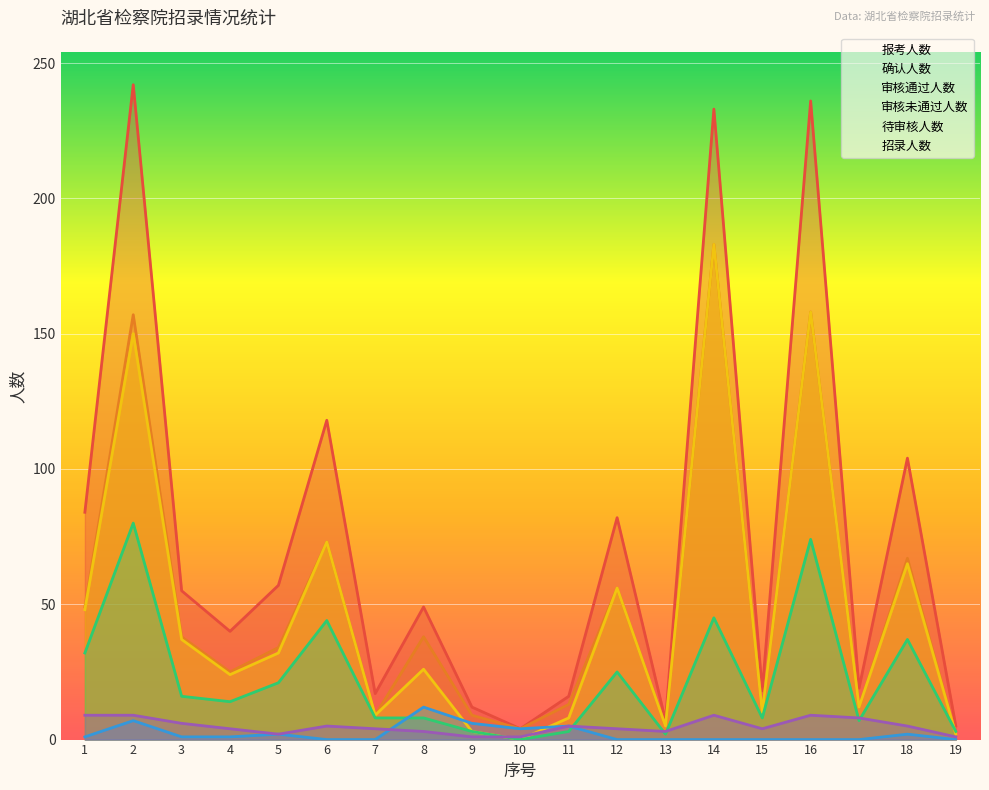

Which series has the largest total across all categories?

报考人数